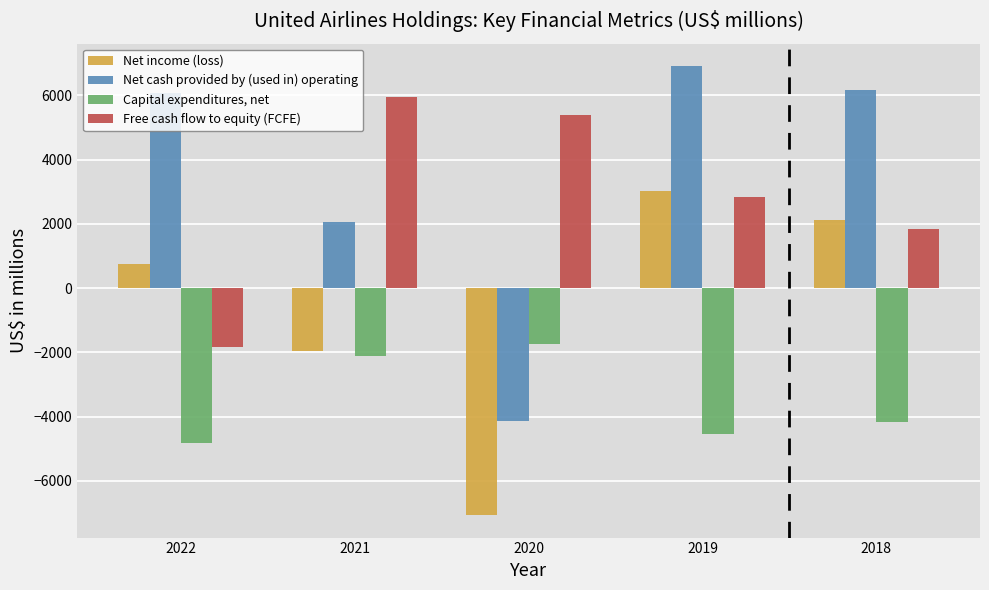

What is the difference between the highest and lowest values at 2018?

10358